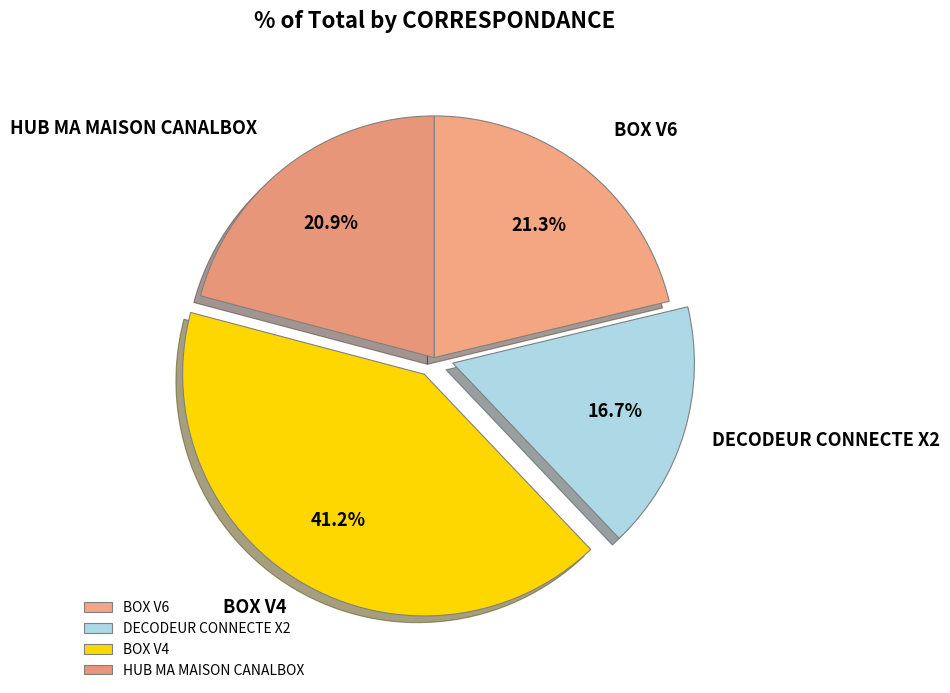

What percentage is the HUB MA MAISON CANALBOX slice, to the nearest percent?

21%